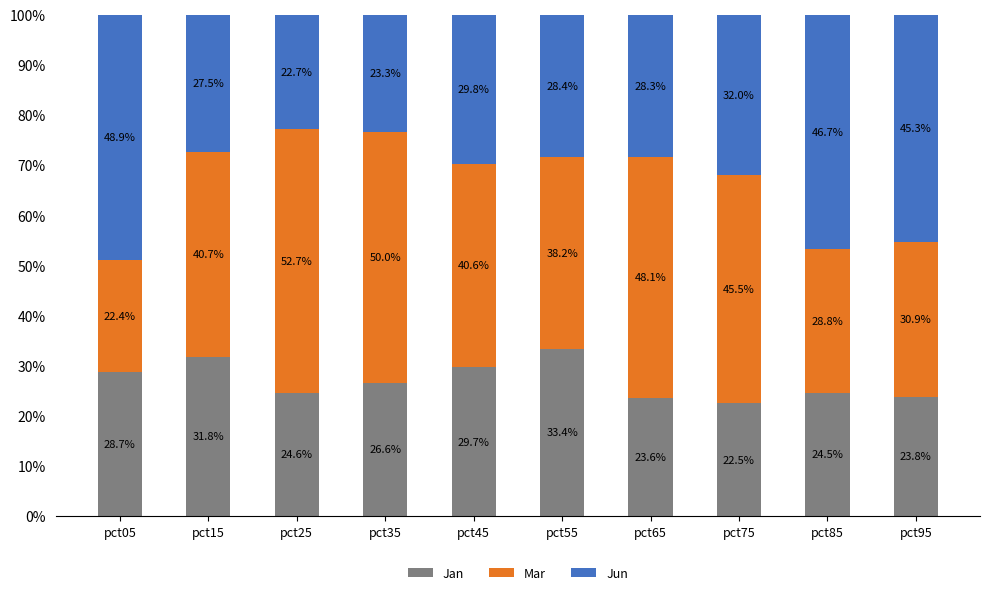

How many categories are shown in the chart?

10